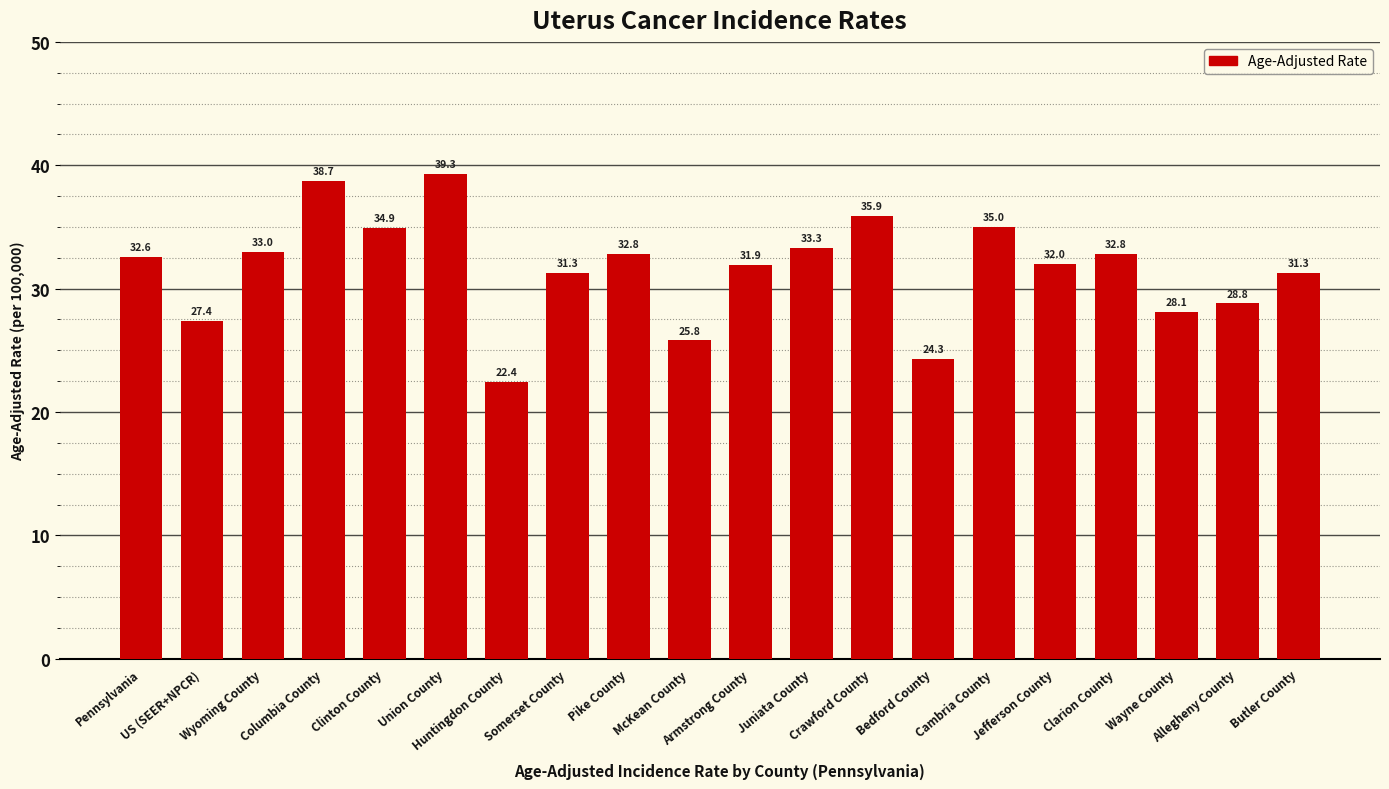

What is the maximum value shown in the chart?

39.3